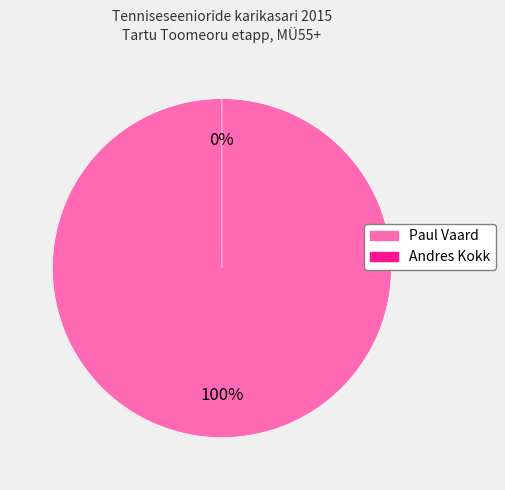

What is the smallest slice in the pie chart?

Andres Kokk